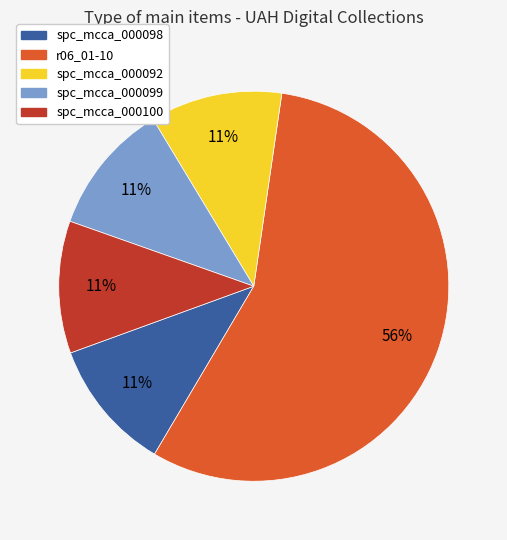

What is the ratio of the value at spc_mcca_000098 to the value at spc_mcca_000092?

1.0